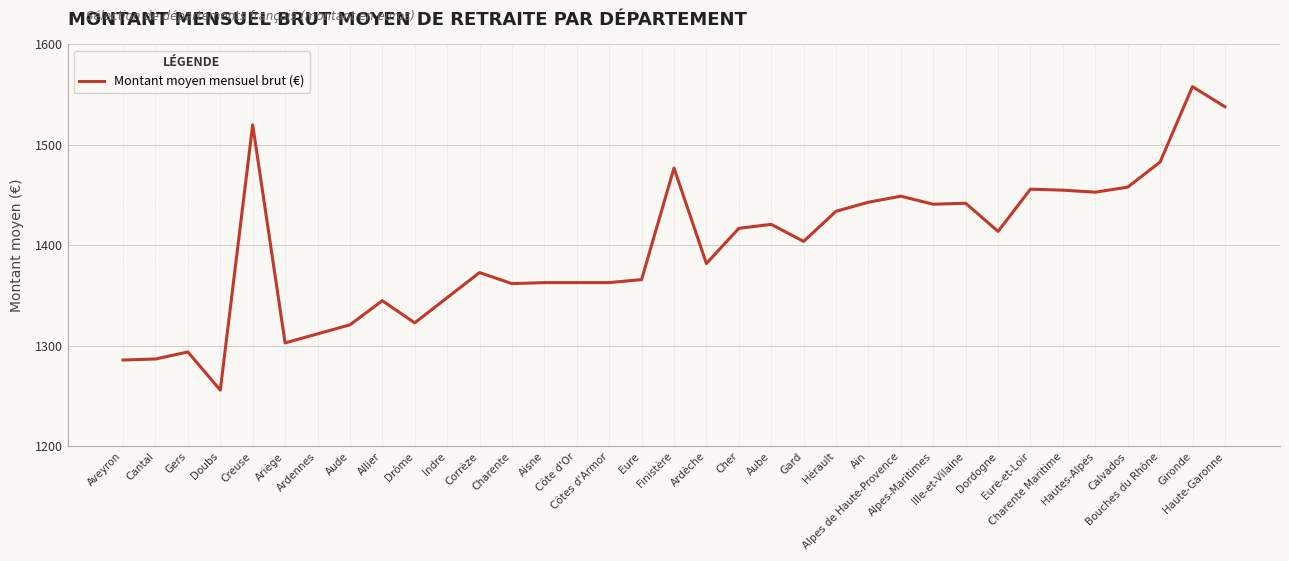

True or false: the data shows 291 at Corrèze.

False